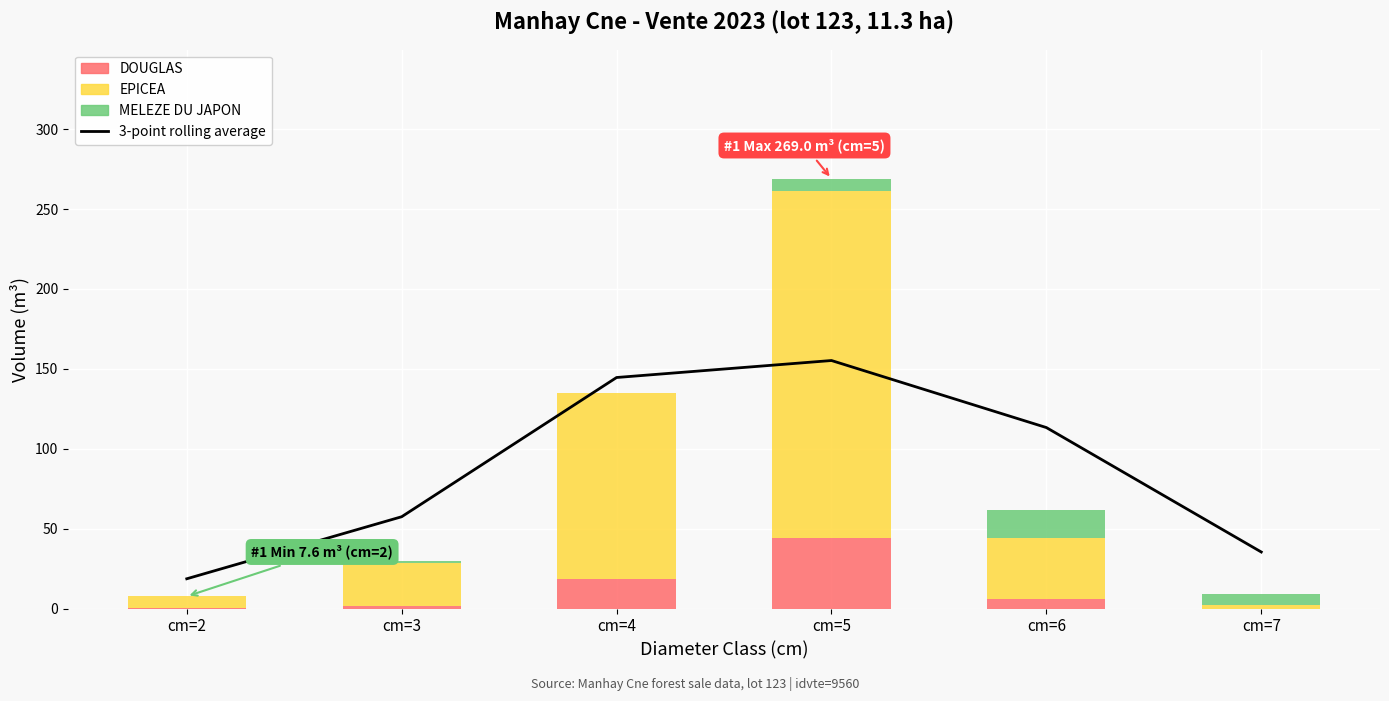

Reading left to right, transcribe all the data shown in this chart.

3-point rolling average: 18.6	57.4	144.6	155.2	113.3	35.4
DOUGLAS: 0.5	1.5	18.3	44.1	5.7	0.0
EPICEA: 7.1	27.2	116.8	217.0	38.2	2.5
MELEZE DU JAPON: 0.0	0.9	0.0	8.0	17.6	6.8